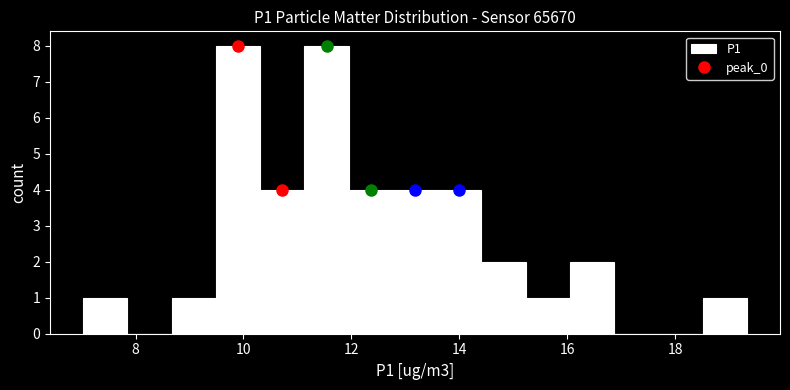

Reading left to right, list every bar in this chart as the range it spans on the x-axis followed by its height. Neither the bar edges nor the heights are printed on the chart, so give them approximately, as read against the axes.

7.0 to 7.8: 1
7.8 to 8.6: 0
8.6 to 9.4: 1
9.4 to 10.4: 8
10.4 to 11.2: 4
11.2 to 12.0: 8
12.0 to 12.8: 4
12.8 to 13.6: 4
13.6 to 14.4: 4
14.4 to 15.2: 2
15.2 to 16.0: 1
16.0 to 16.8: 2
16.8 to 17.6: 0
17.6 to 18.6: 0
18.6 to 19.4: 1